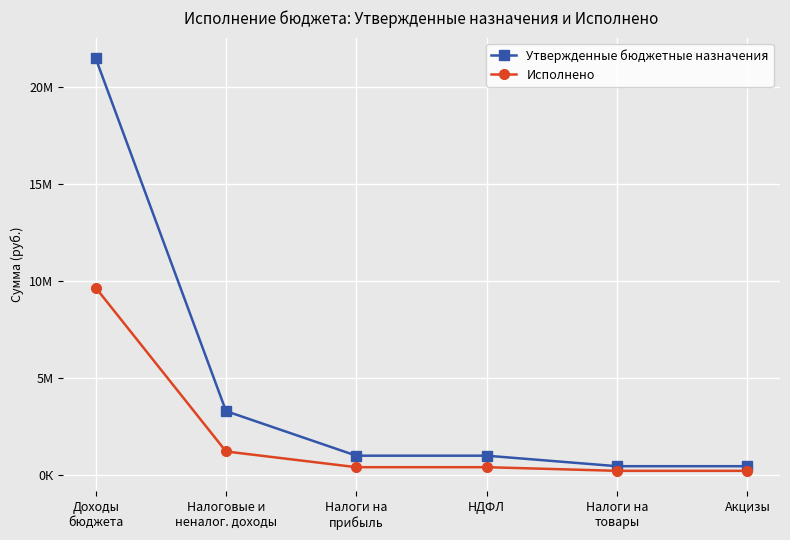

At which label is Утвержденные бюджетные назначения closest to 10949010?

Налоговые и
неналог. доходы